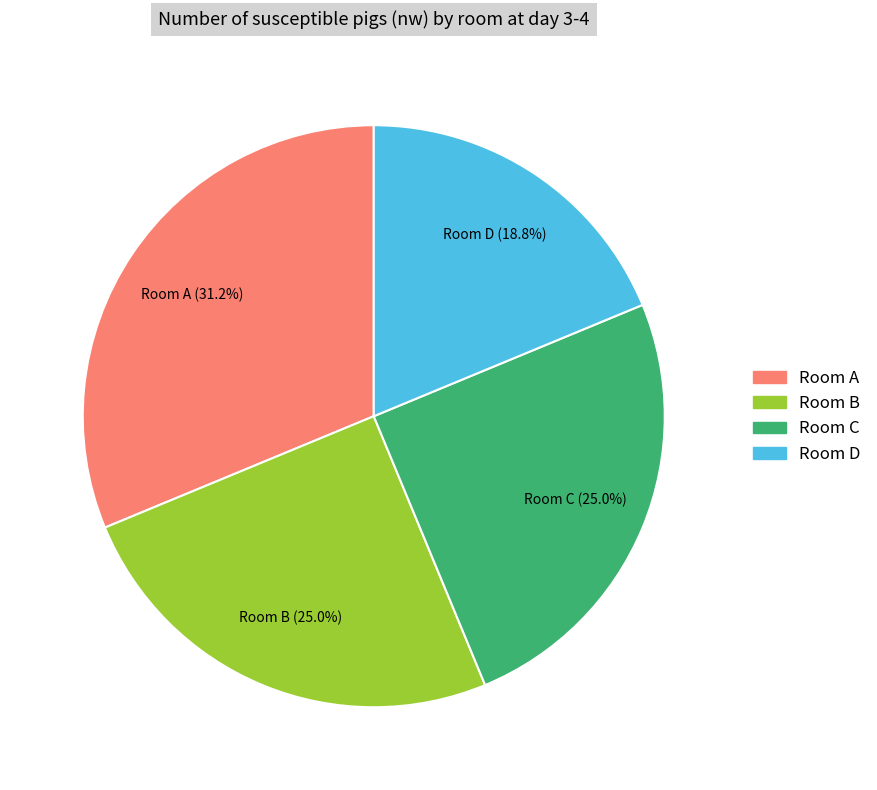

True or false: Room B accounts for 25% of the total.

True